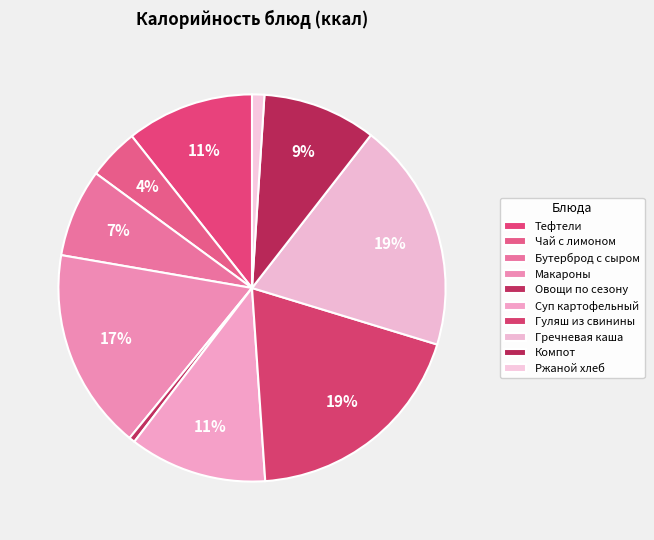

How many segments does this pie chart have?

10